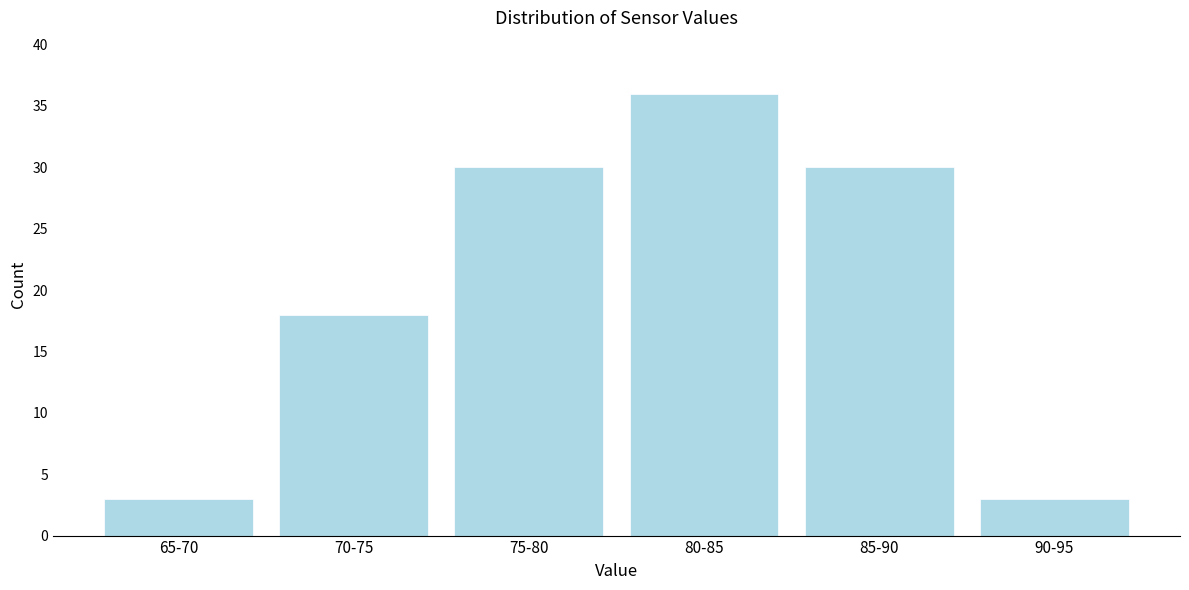

Reading left to right, list all the values displayed in this chart.

3	18	30	36	30	3